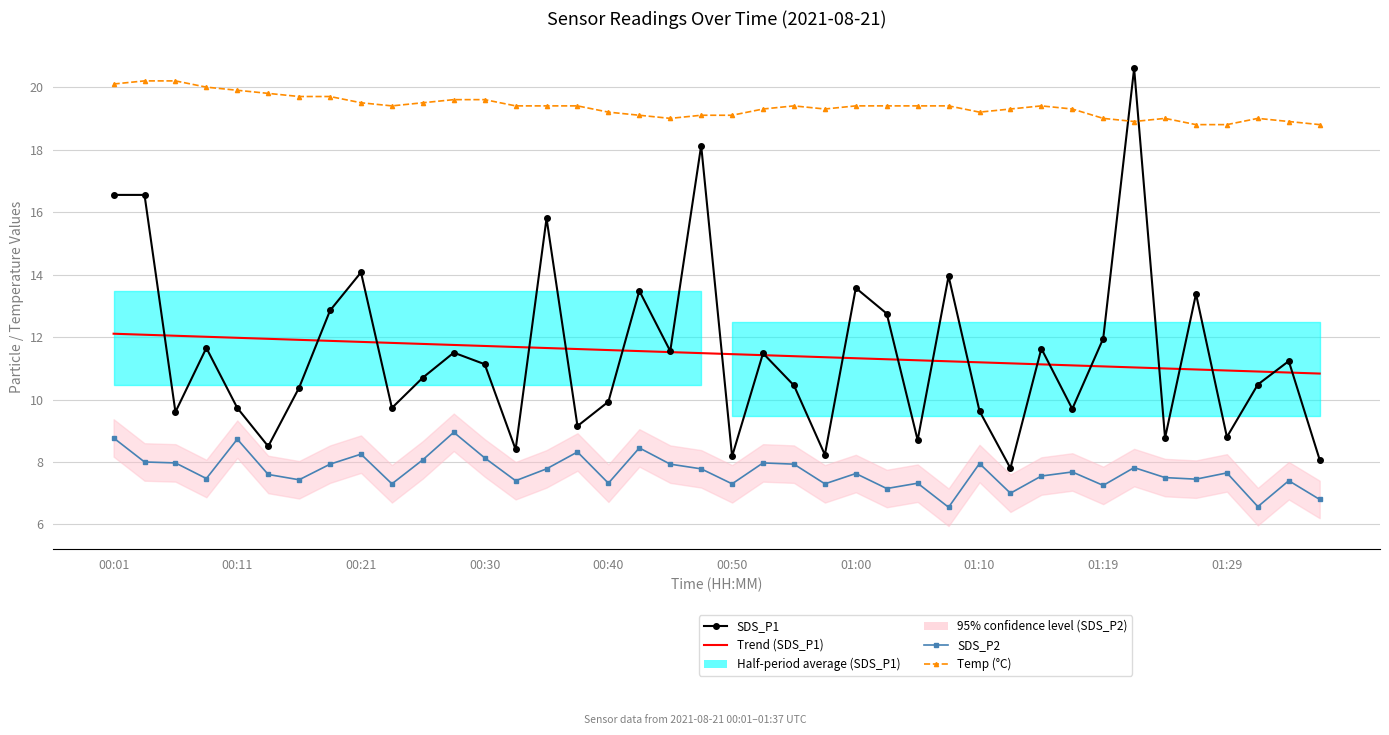

How many data points in Trend (SDS_P1) are less than 11?

6